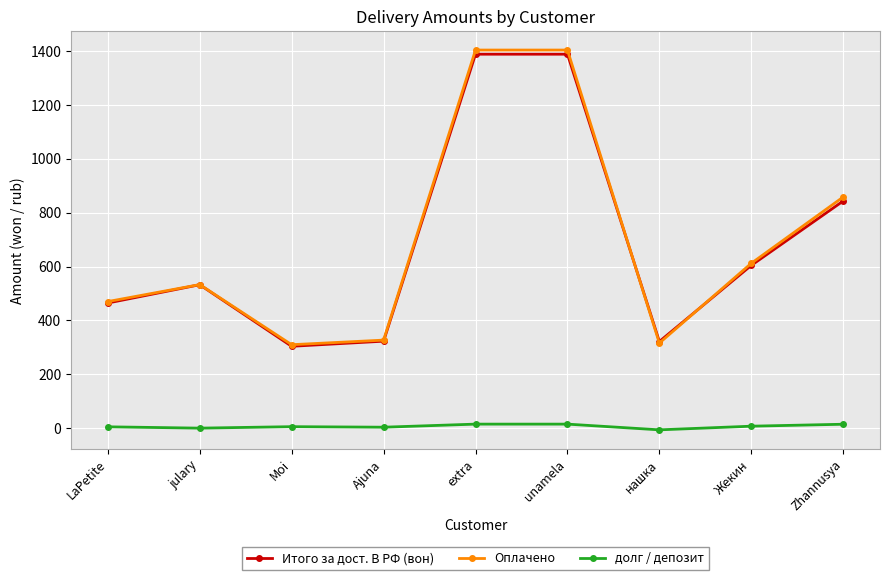

Is this an area chart (filled region under the line)?

No